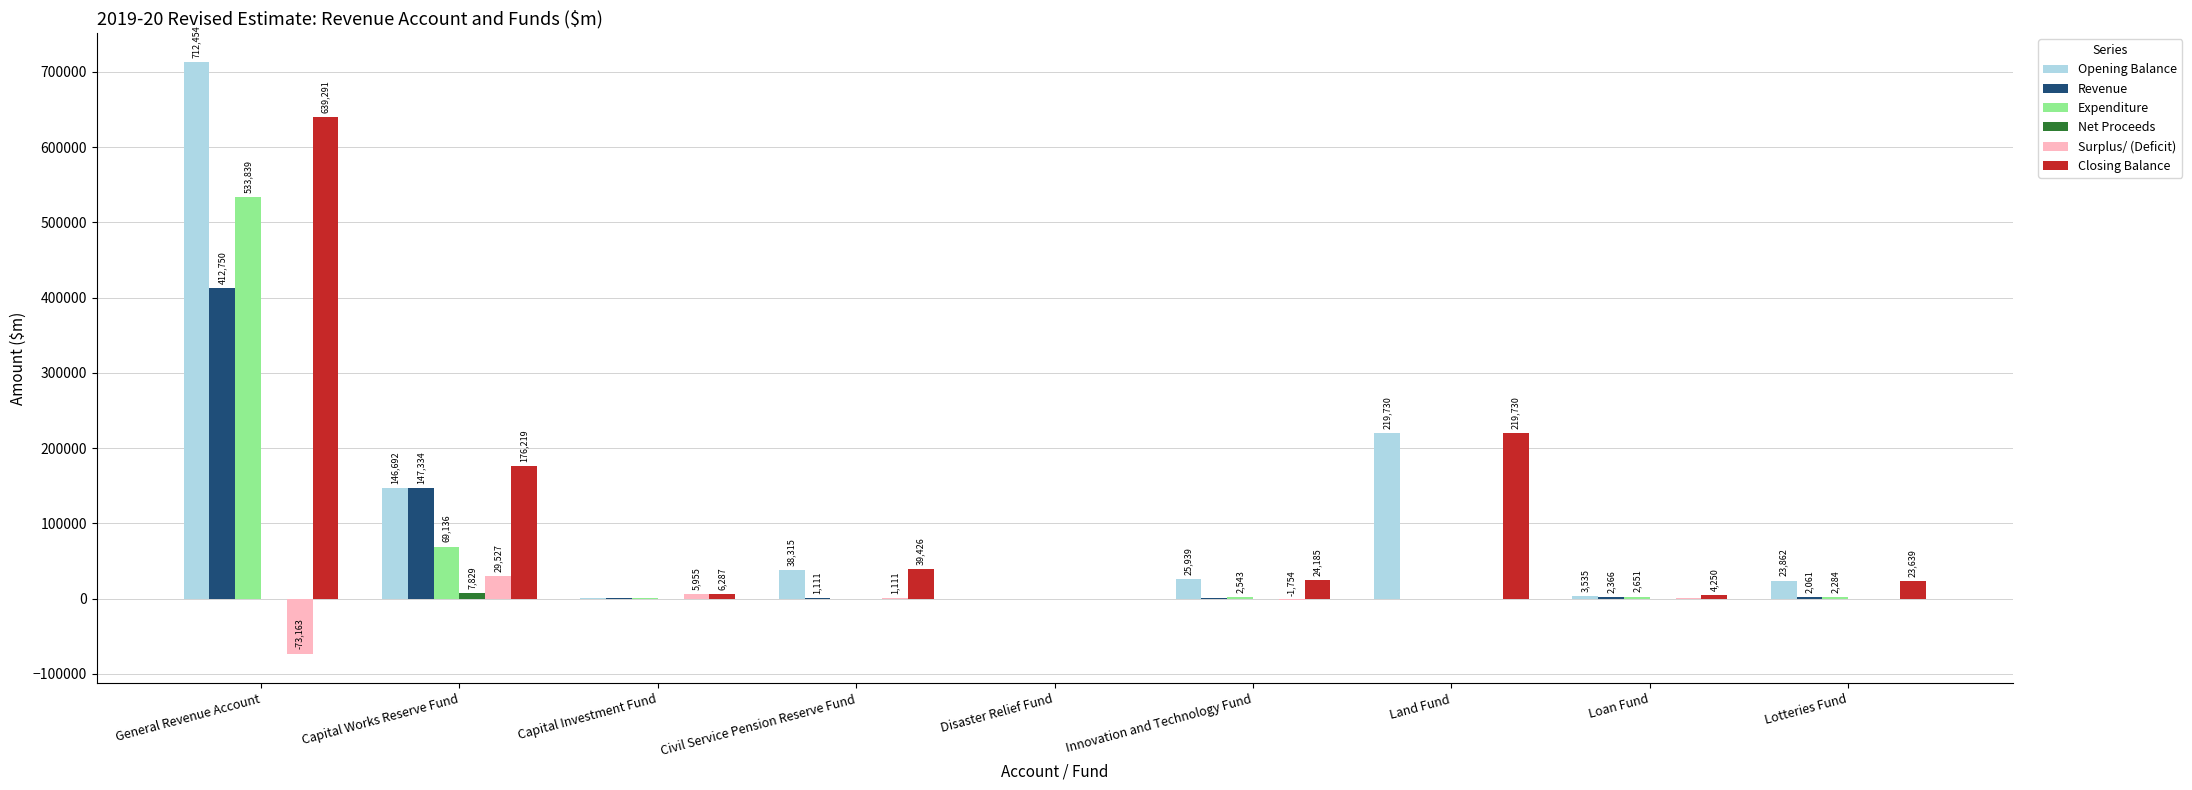

What is the difference between the Revenue values at Lotteries Fund and Capital Works Reserve Fund?

145273